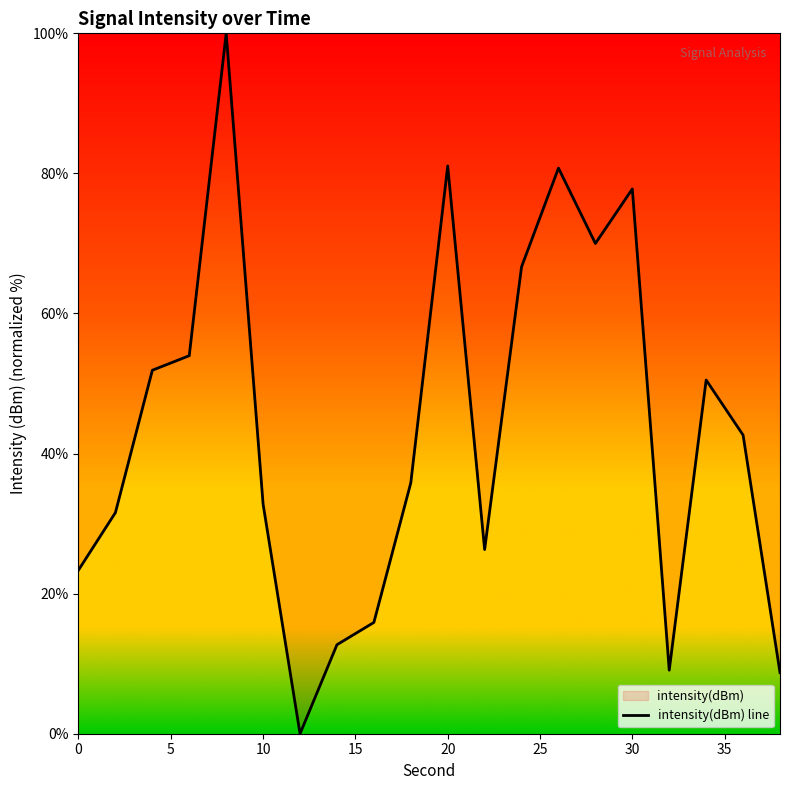

Reading left to right, extract all data points from this chart.

23.4	31.6	51.9	54.0	100.0	32.8	0.0	12.7	15.9	35.8	81.1	26.3	66.7	80.8	70.0	77.8	9.1	50.5	42.6	8.7